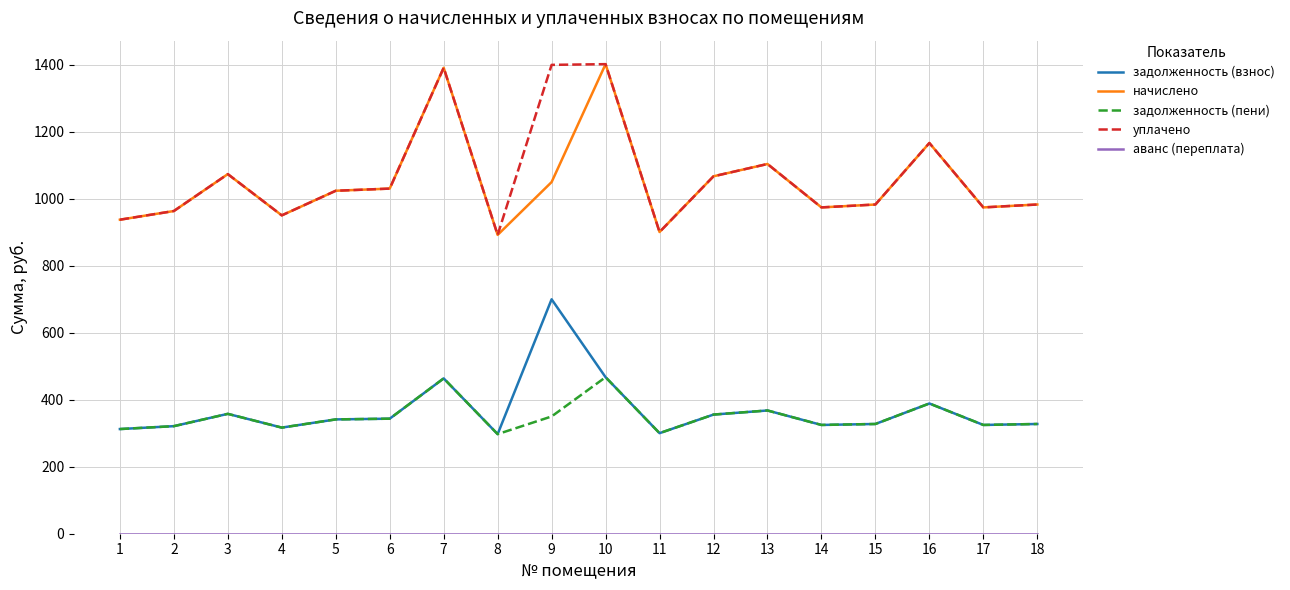

What is the spread (max minus min) of values at 18?

982.8